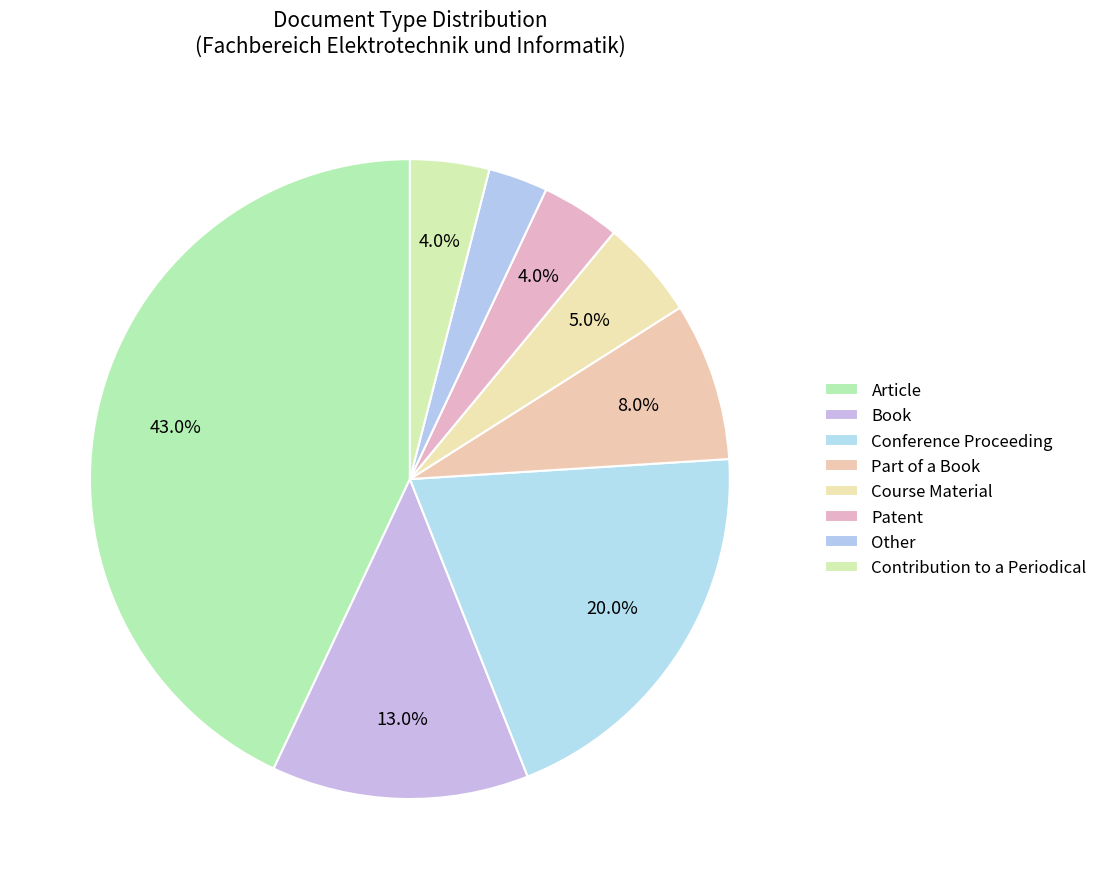

What is the smallest slice in the pie chart?

Other